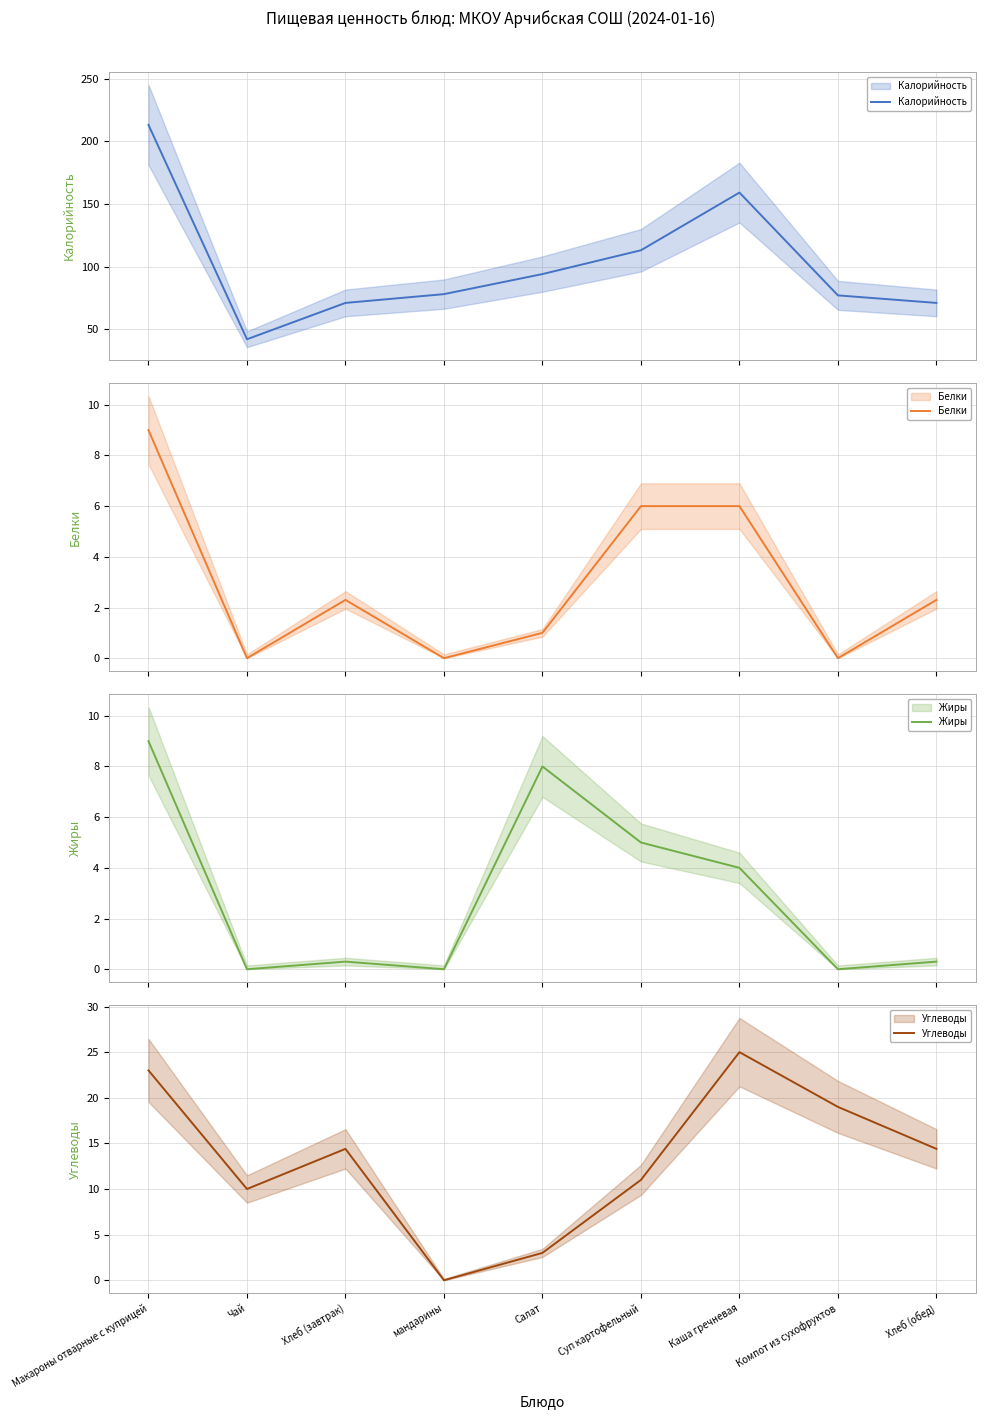

What is the label of the 7th point from the left?

Каша гречневая